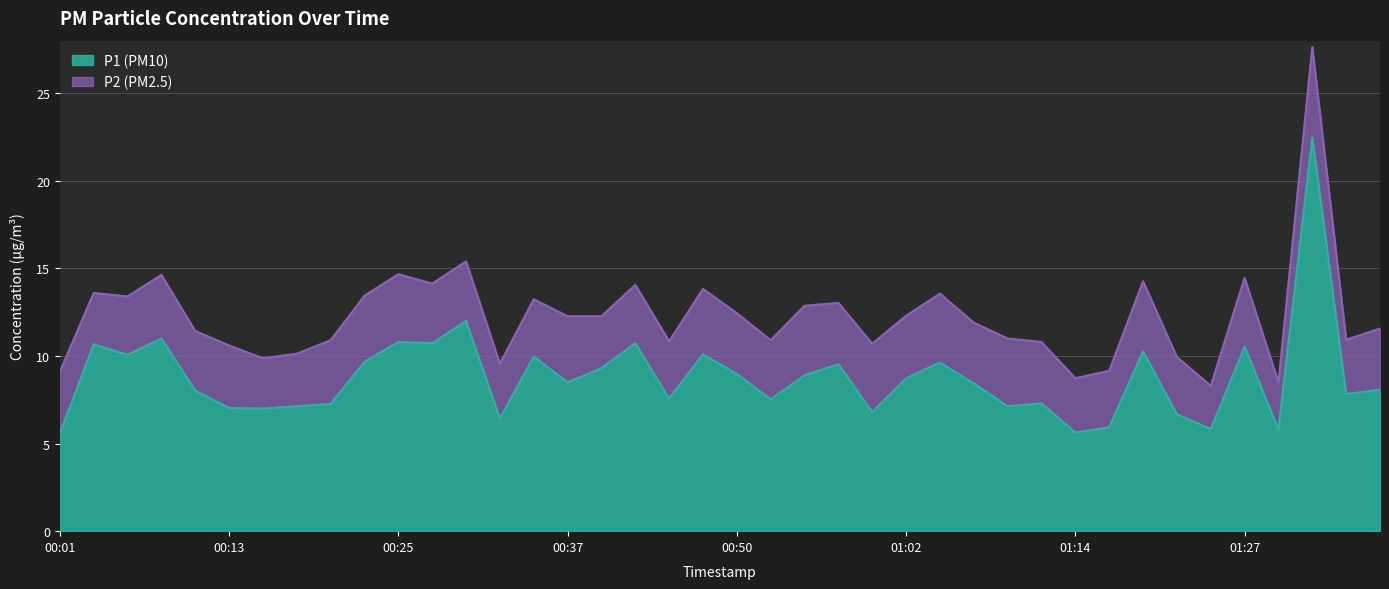

List the labels in order of value, largest first.

01:32, 00:30, 00:08, 00:25, 00:28, 00:42, 00:03, 01:27, 01:19, 00:47, 00:05, 00:35, 00:23, 01:05, 00:57, 00:40, 00:50, 00:55, 01:02, 00:37, 01:07, 01:37, 00:10, 01:34, 00:45, 00:52, 01:12, 00:20, 00:18, 01:09, 00:13, 00:15, 01:00, 01:22, 00:33, 01:17, 01:24, 01:29, 01:14, 00:01